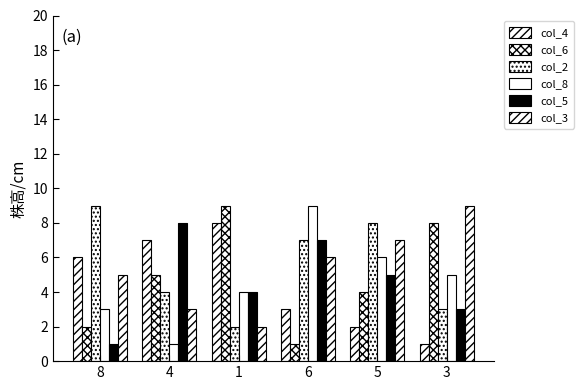

What is the difference between the second highest and second lowest values in the col_3 series?

4